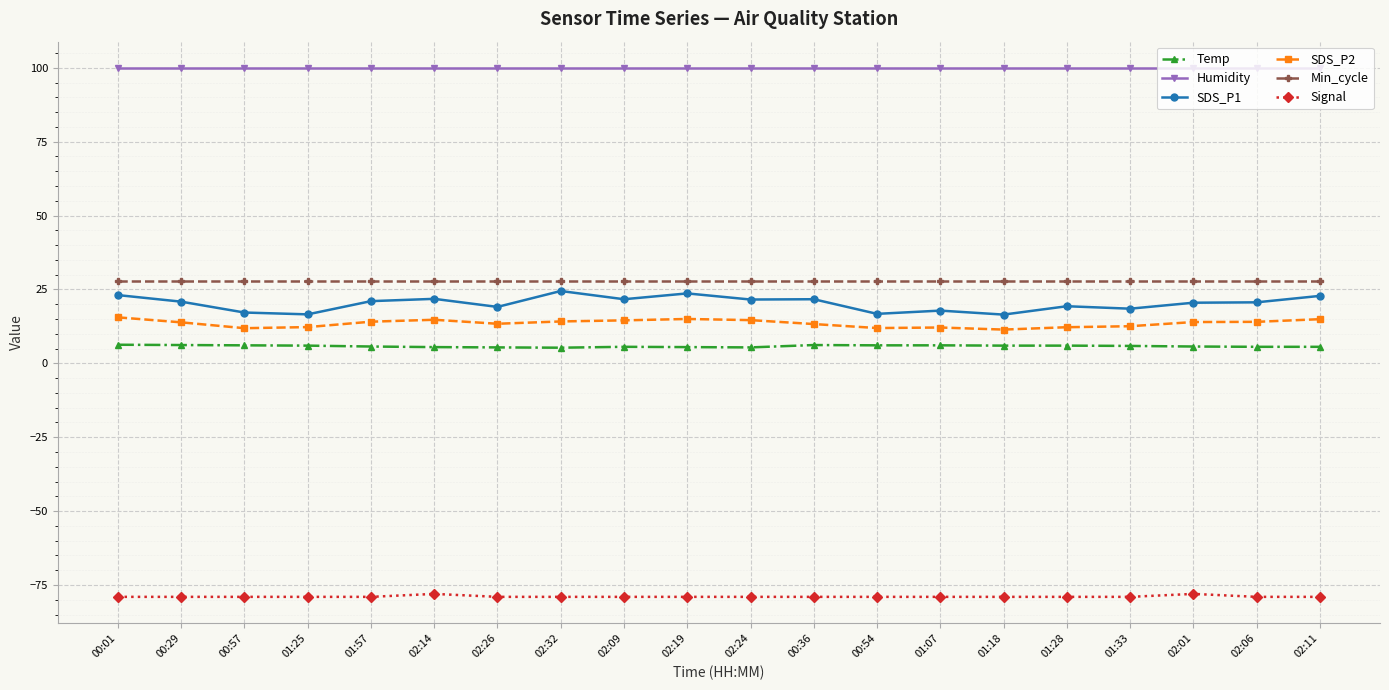

The SDS_P1 series shows 4.1 at 01:07. True or false?

False